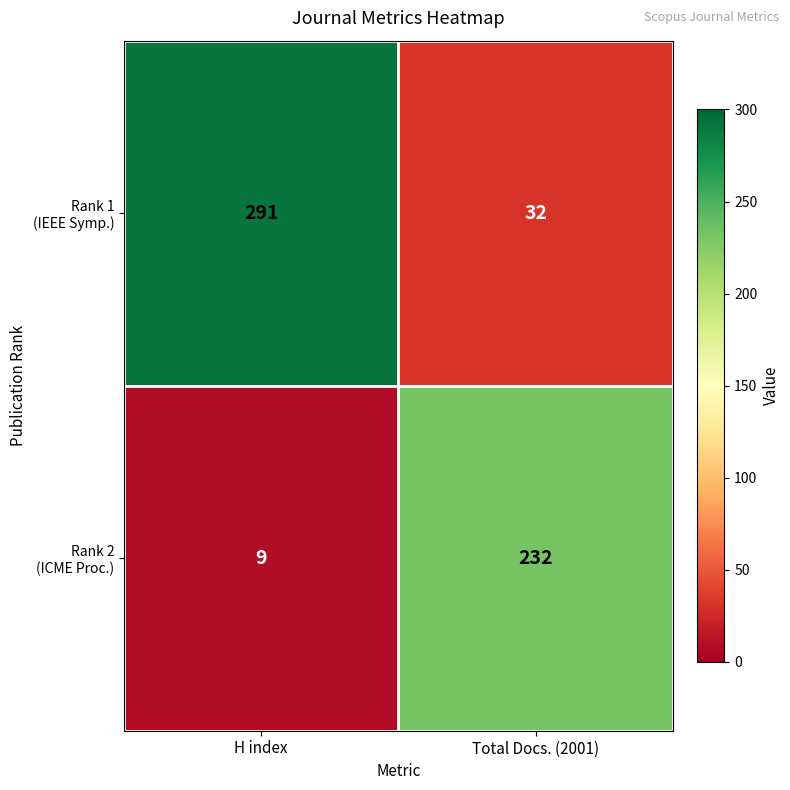

What is the difference between the highest and lowest values at Total Docs. (2001)?

200